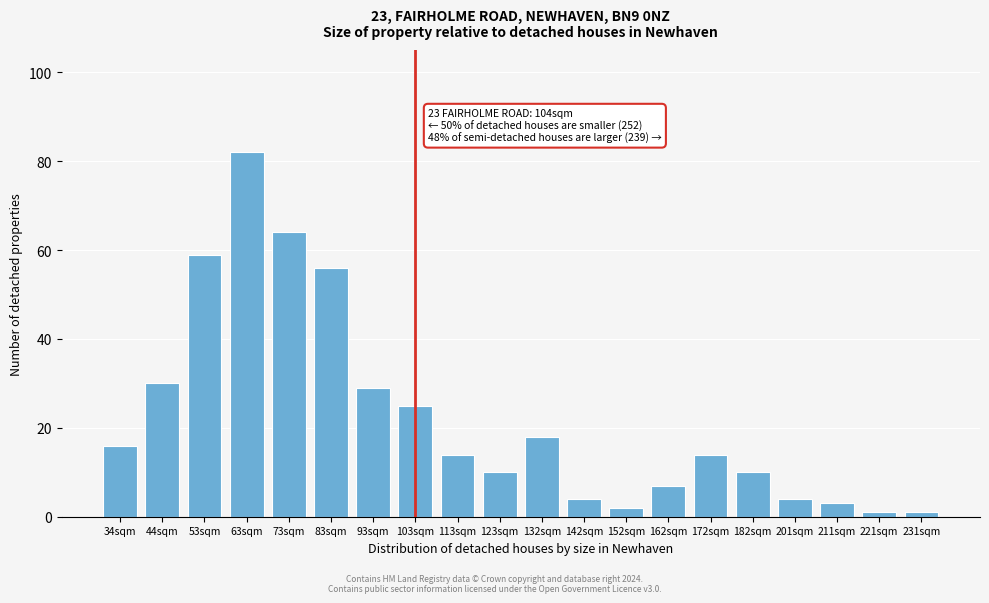

Reading left to right, what are all the values shown in this chart?

34sqm=16	44sqm=30	53sqm=59	63sqm=82	73sqm=64	83sqm=56	93sqm=29	103sqm=25	113sqm=14	123sqm=10	132sqm=18	142sqm=4	152sqm=2	162sqm=7	172sqm=14	182sqm=10	201sqm=4	211sqm=3	221sqm=1	231sqm=1